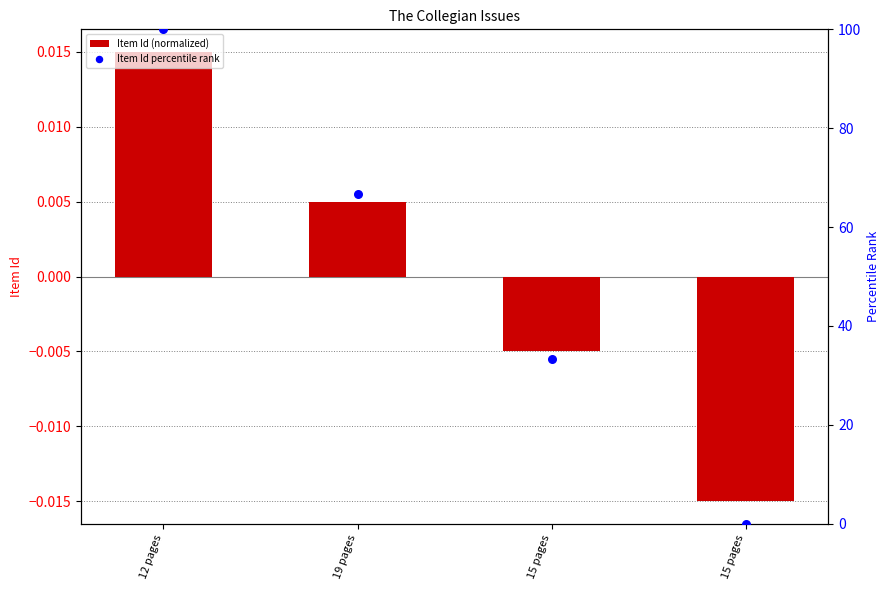

What are all the series names shown in the legend?

Item Id (normalized), Item Id percentile rank